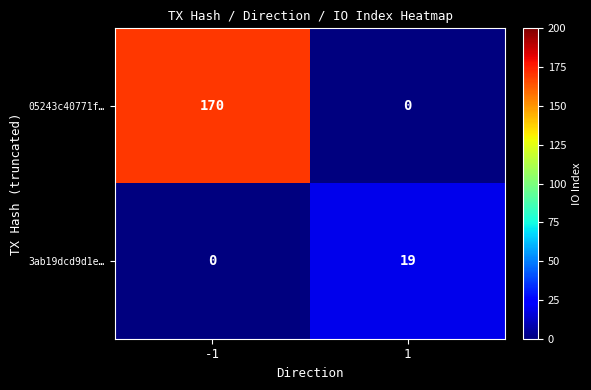

Which series changed the most between -1 and 1?

05243c40771f…